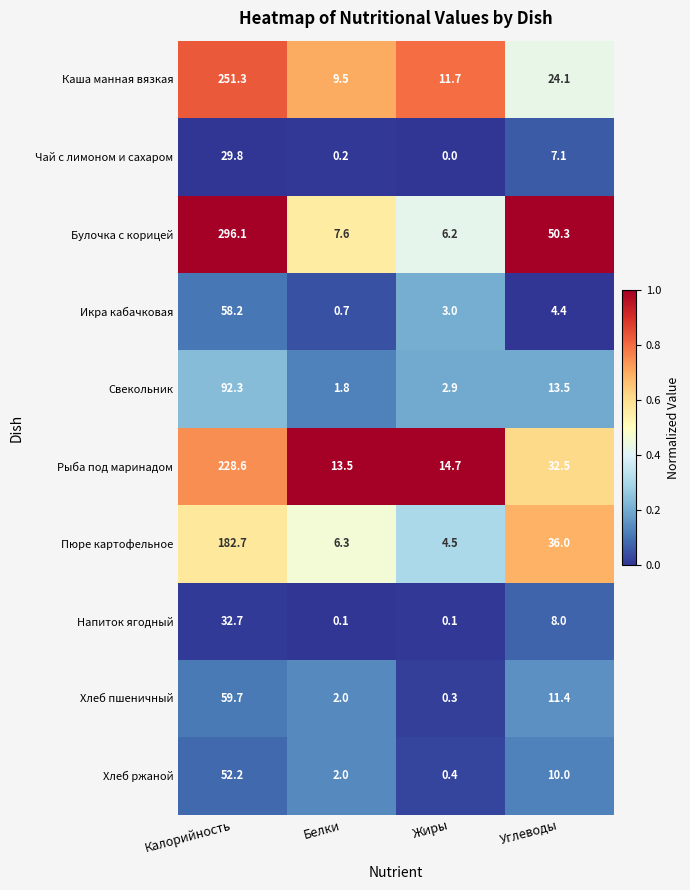

The value of Икра кабачковая at Калорийность is 12.5. True or false?

False